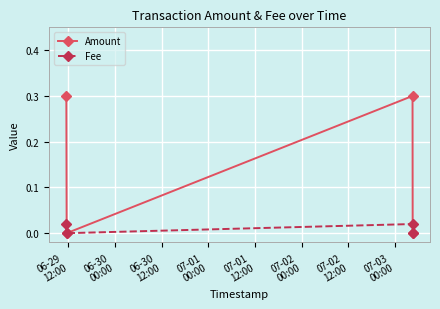

How many interior local valleys does the Amount series have?

1